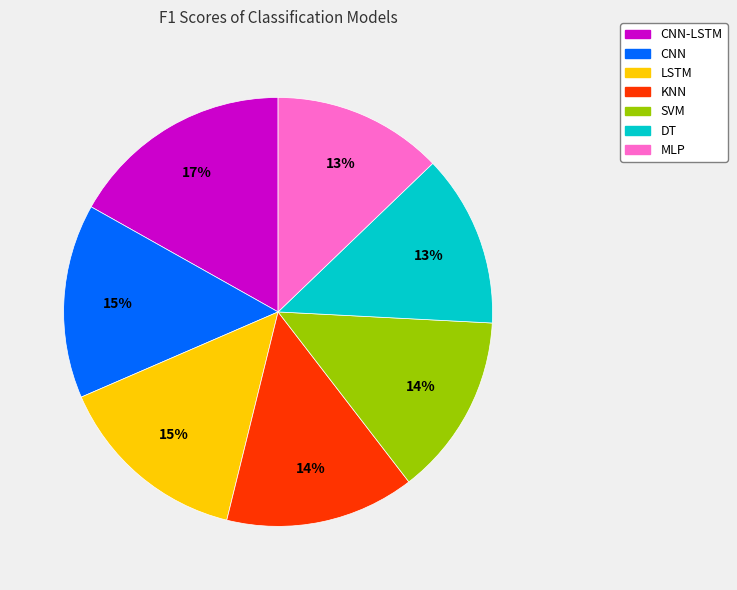

To the nearest percent, what is the average slice percentage?

14%